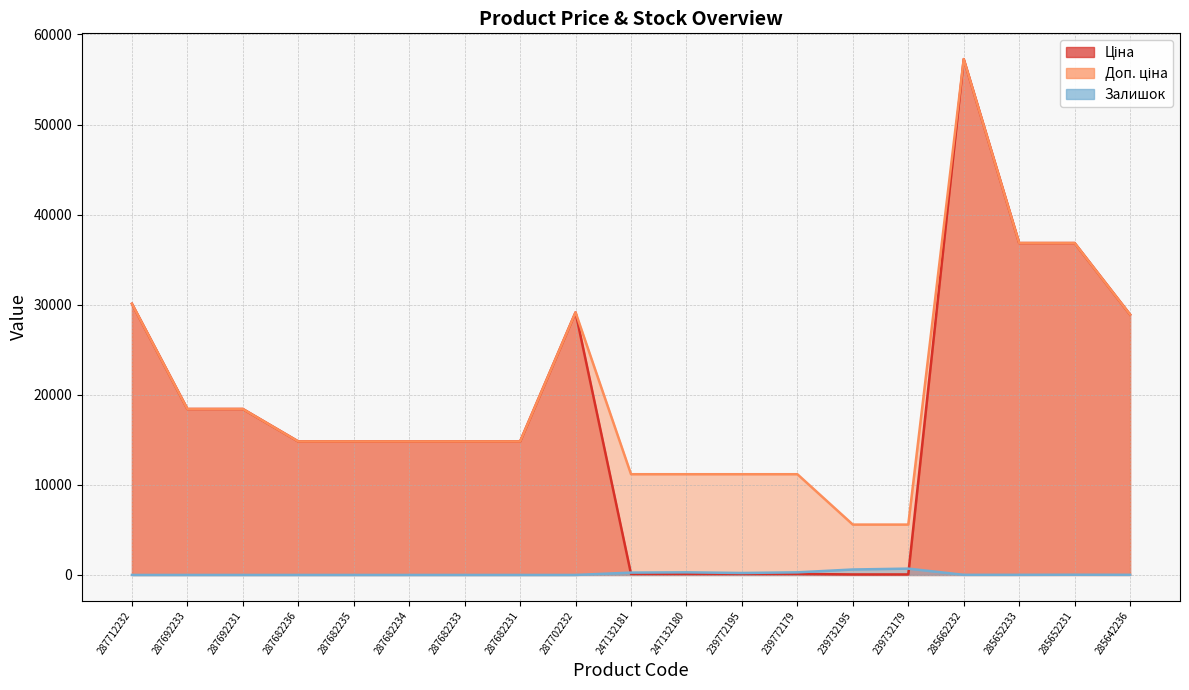

Does the chart have visible grid lines?

Yes